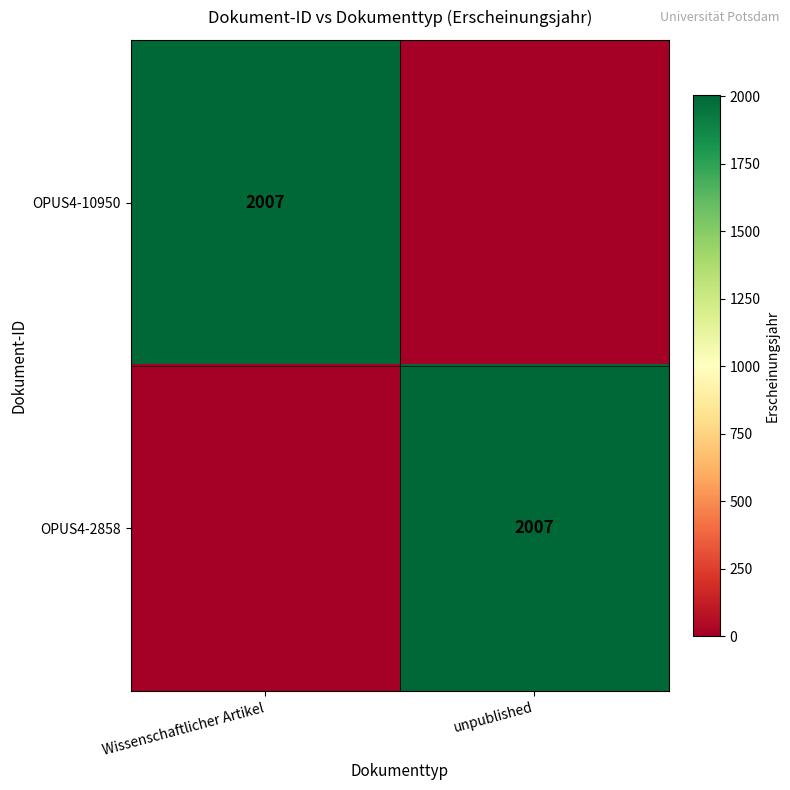

Count the number of categories in the chart.

2